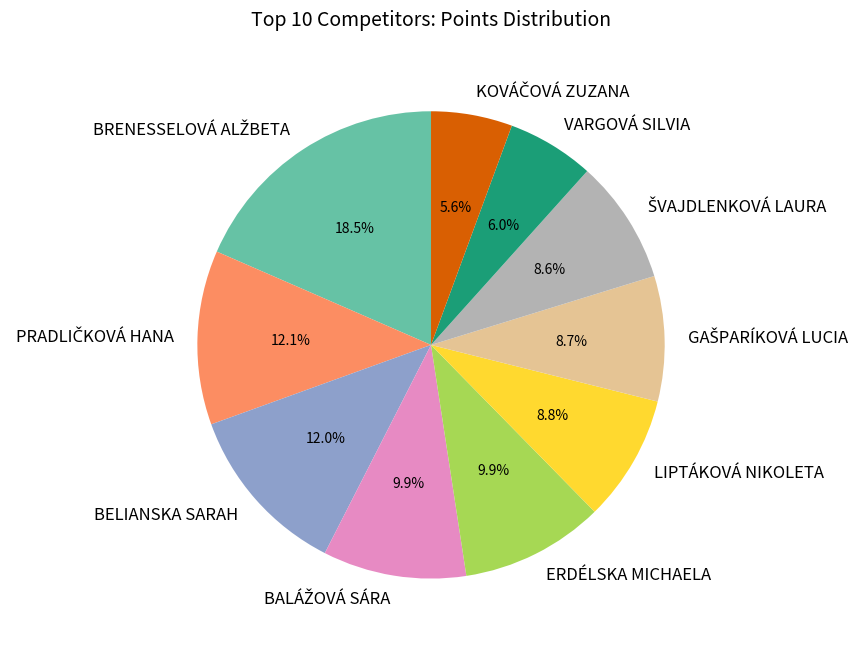

To the nearest percent, what portion does VARGOVÁ SILVIA represent?

6%